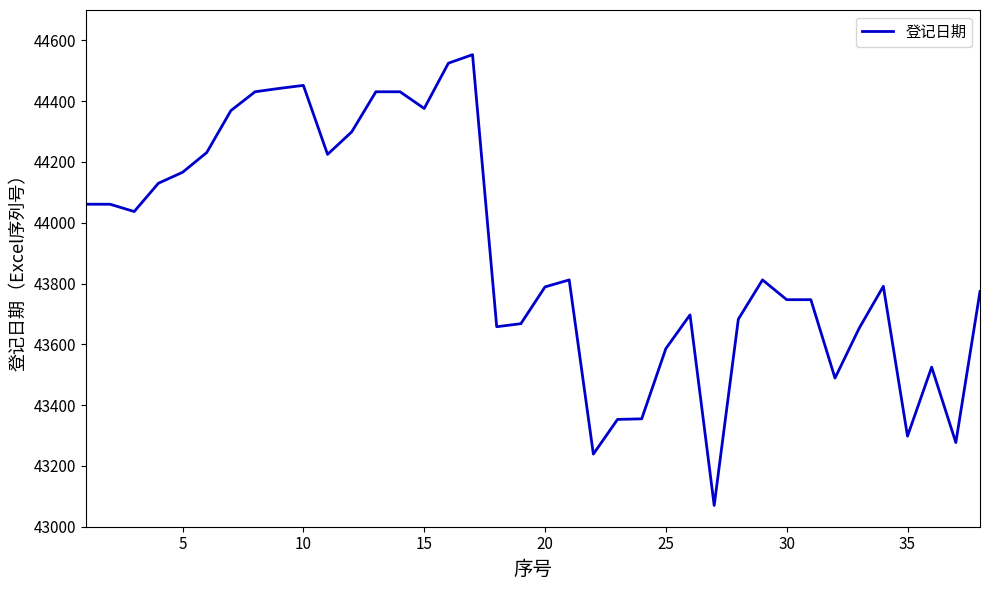

What is the greatest value displayed?

44553